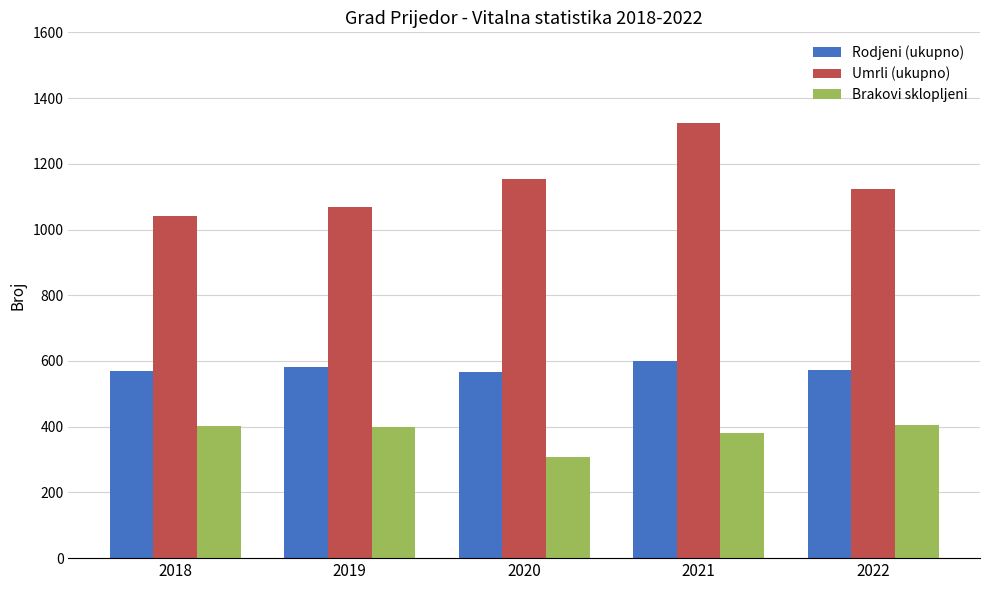

How many bars are there in each group?

3